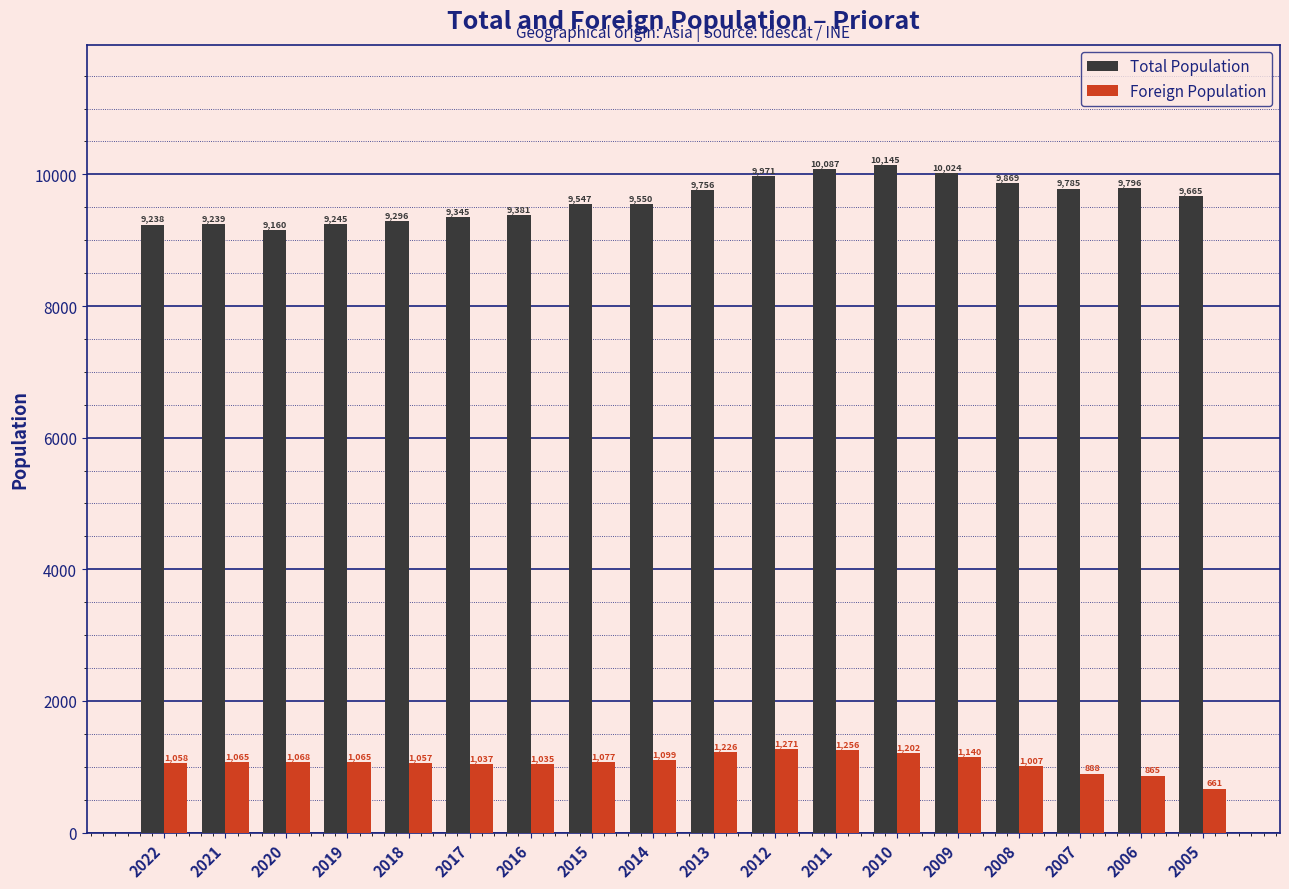

Reading left to right, extract all data points from this chart.

Total Population: 9238	9239	9160	9245	9296	9345	9381	9547	9550	9756	9971	10087	10145	10024	9869	9785	9796	9665
Foreign Population: 1058	1065	1068	1065	1057	1037	1035	1077	1099	1226	1271	1256	1202	1140	1007	888	865	661